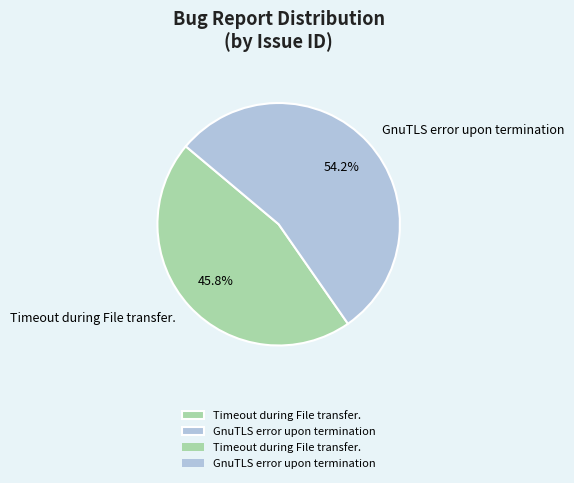

To the nearest percent, what is the combined percentage of Timeout during File transfer. and GnuTLS error upon termination?

100%